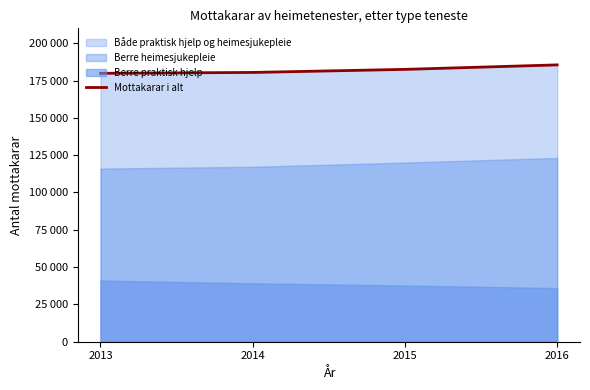

At which label is the value closest to 182682?

2015